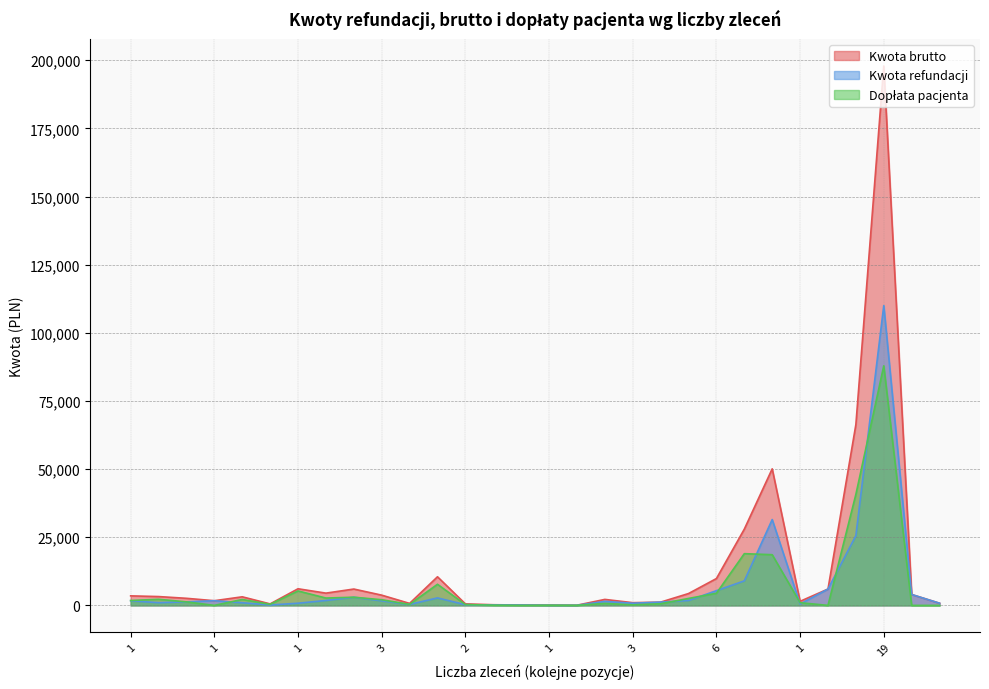

At which label is Kwota refundacji closest to 55024?

9